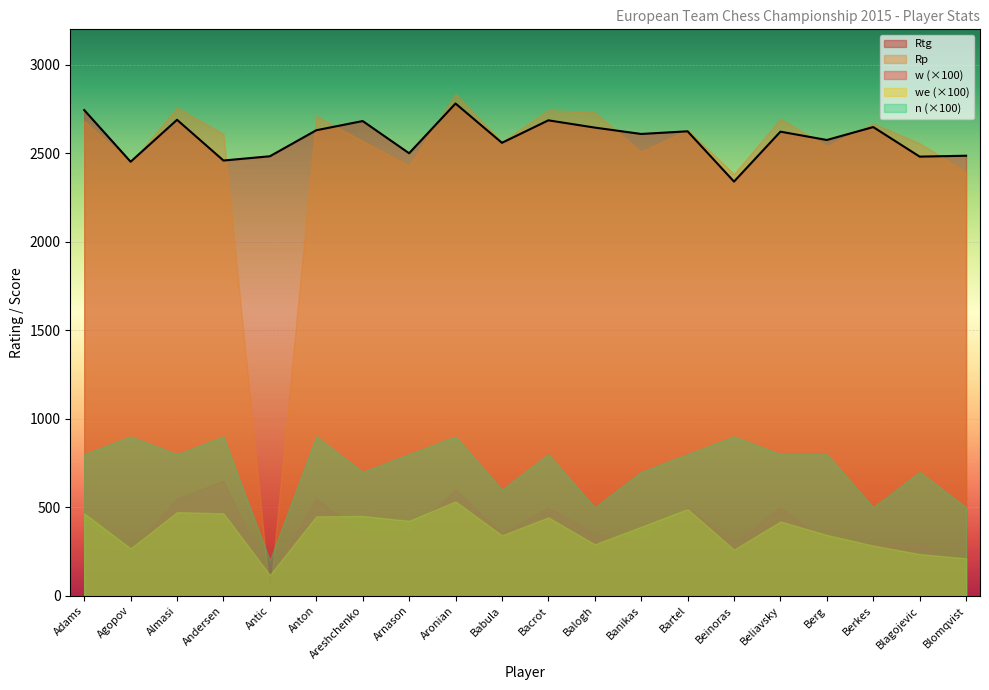

Which category has the highest value in the w series?

Andersen